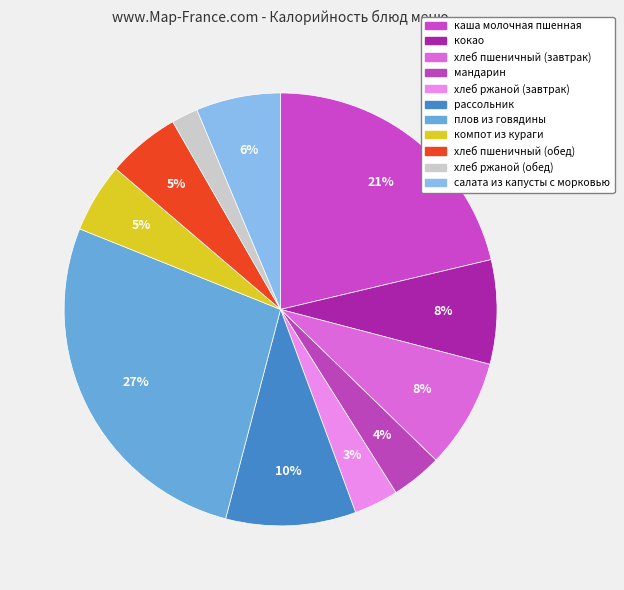

True or false: салата из капусты с морковью accounts for 16% of the total.

False